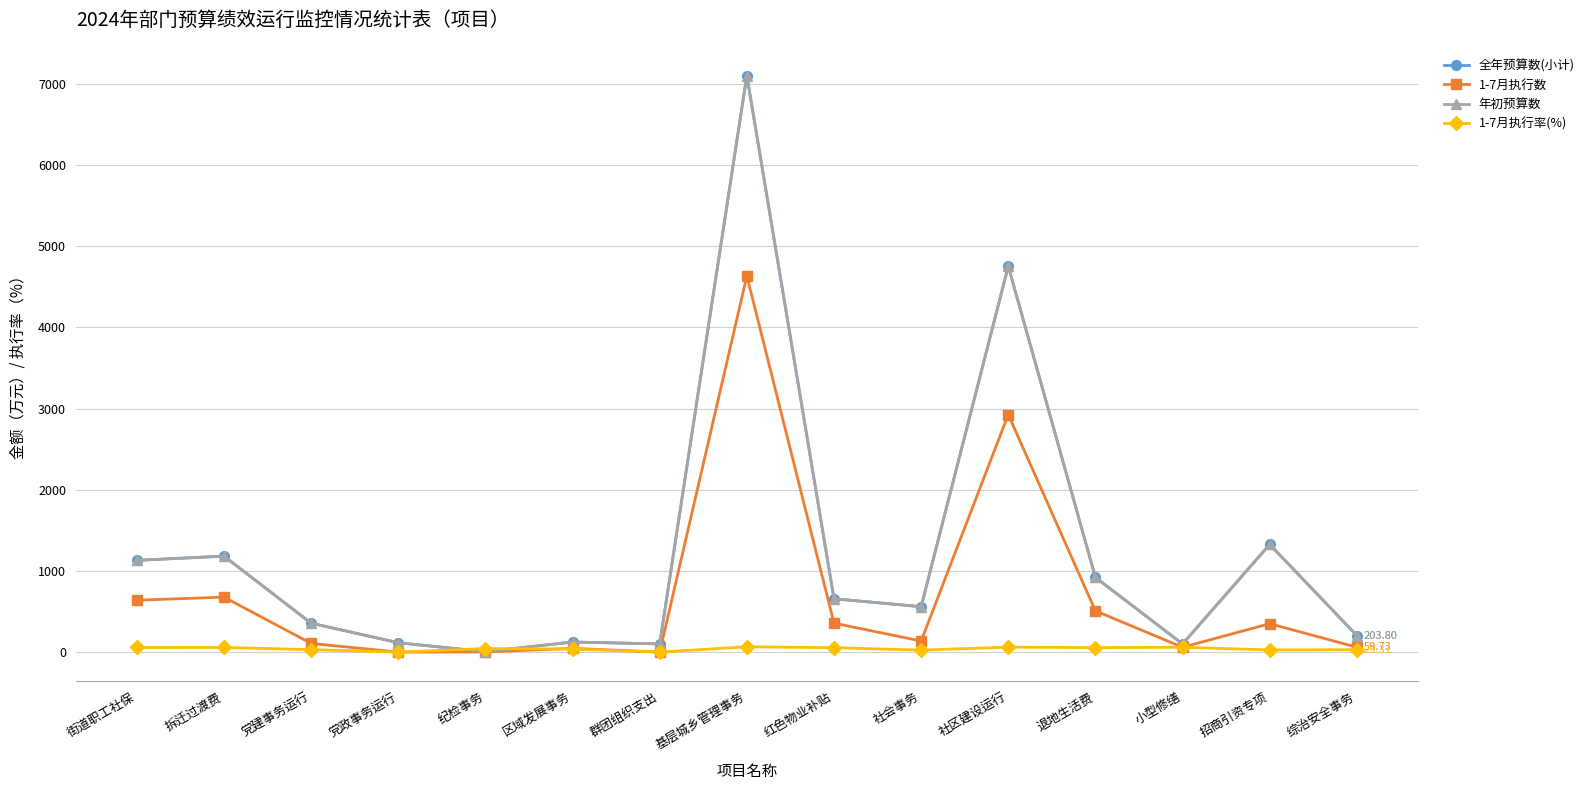

True or false: 1-7月执行数 has more than 2 interior local peaks.

True